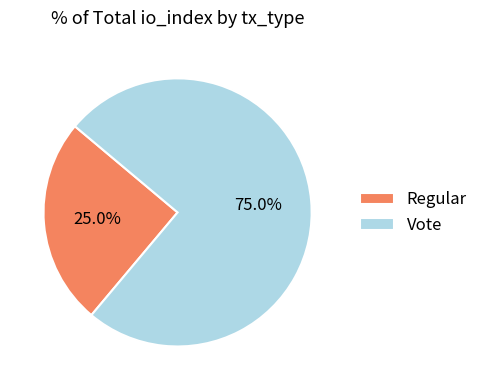

What is the majority slice?

Vote